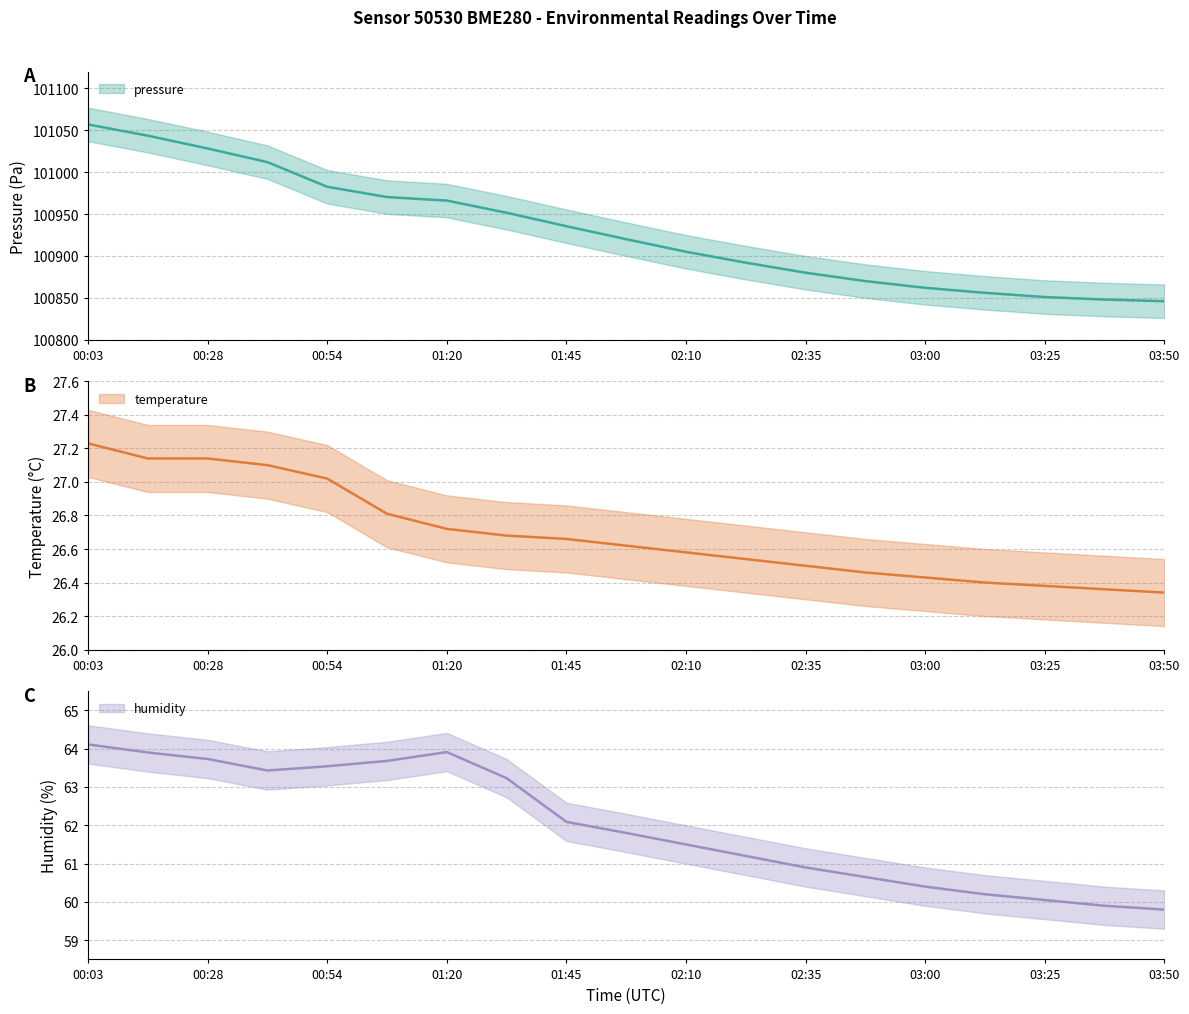

Between 00:54 and 01:20, which series saw the biggest shift?

pressure